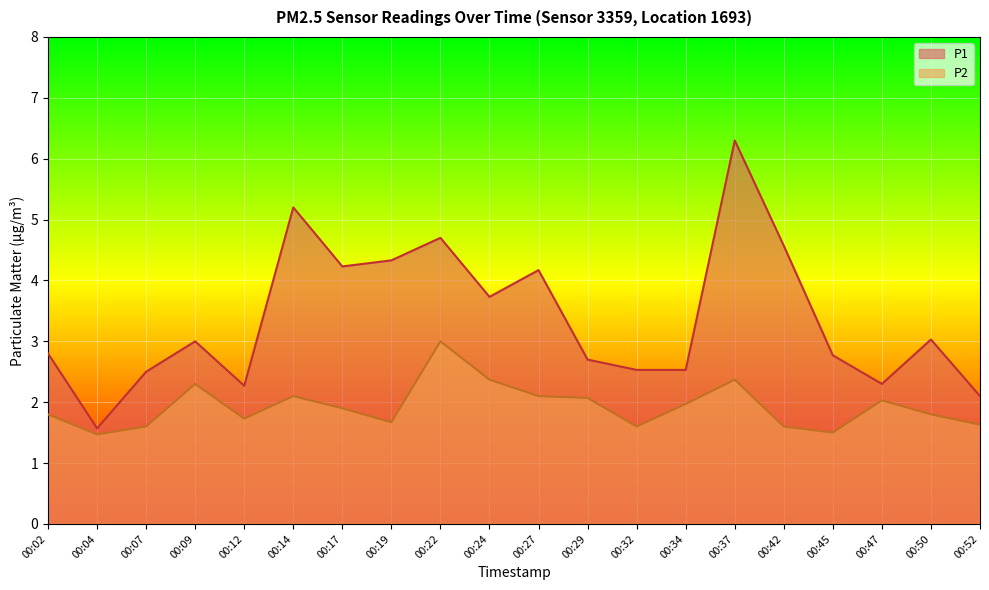

Reading left to right, list all the values displayed in this chart.

P1: 00:02=2.8	00:04=1.6	00:07=2.5	00:09=3.0	00:12=2.3	00:14=5.2	00:17=4.2	00:19=4.3	00:22=4.7	00:24=3.7	00:27=4.2	00:29=2.7	00:32=2.5	00:34=2.5	00:37=6.3	00:42=4.6	00:45=2.8	00:47=2.3	00:50=3.0	00:52=2.1
P2: 00:02=1.8	00:04=1.5	00:07=1.6	00:09=2.3	00:12=1.7	00:14=2.1	00:17=1.9	00:19=1.7	00:22=3.0	00:24=2.4	00:27=2.1	00:29=2.1	00:32=1.6	00:34=2.0	00:37=2.4	00:42=1.6	00:45=1.5	00:47=2.0	00:50=1.8	00:52=1.6